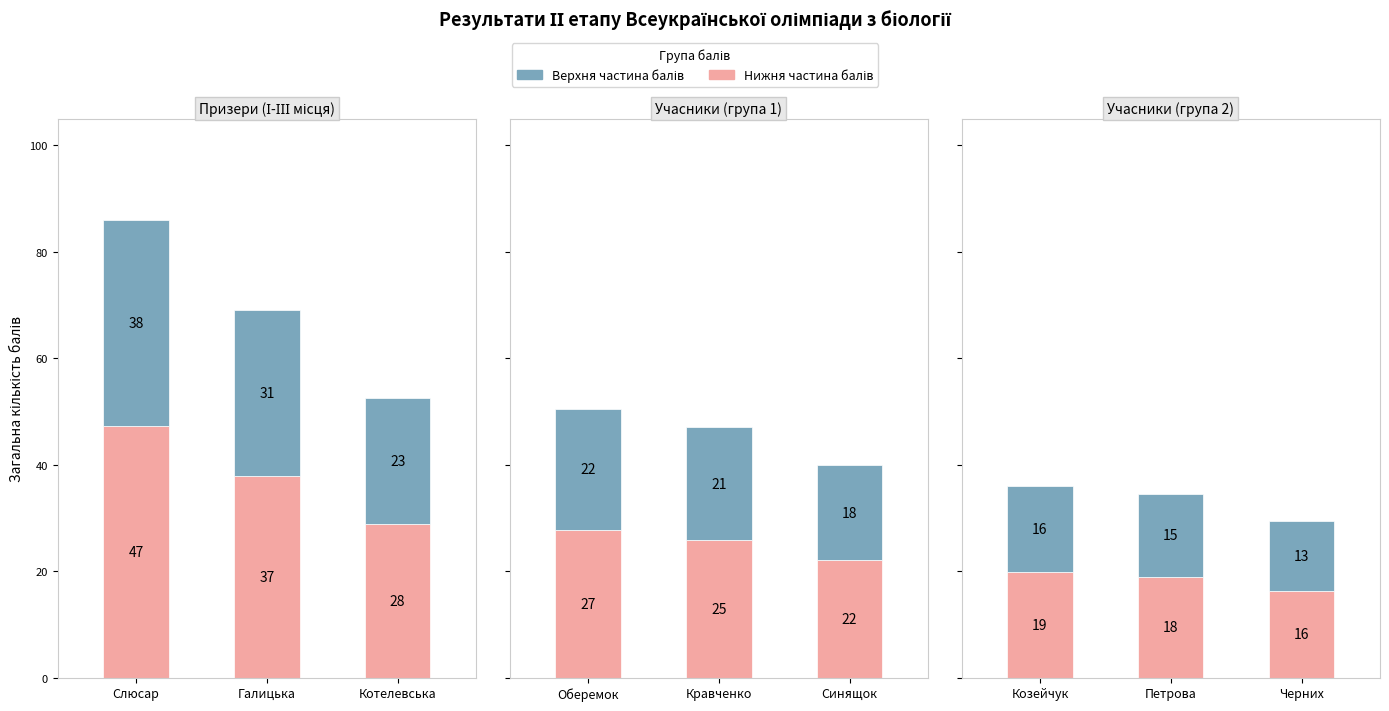

At which category is the sum across all series the highest?

Козейчук